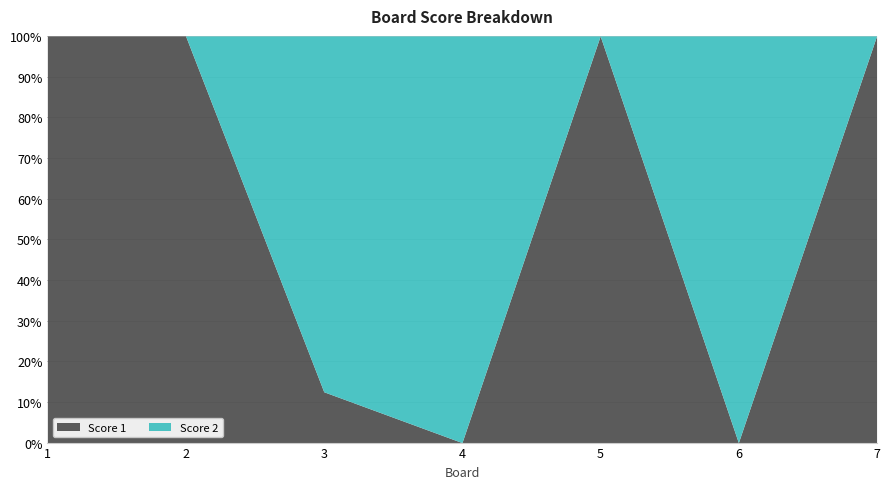

How many lines are shown in the chart?

2